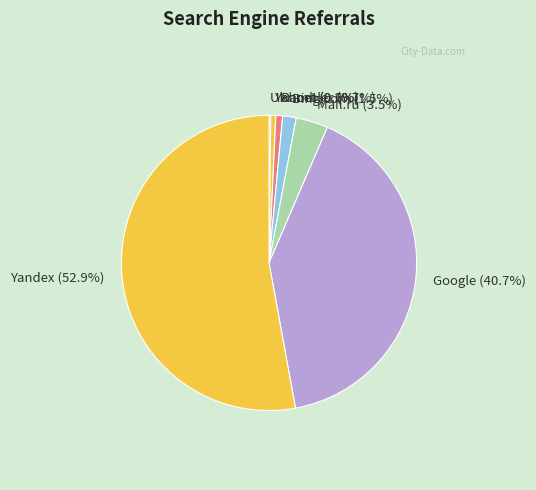

Approximately how many times larger is the value at Yandex compared to Google?

1.3